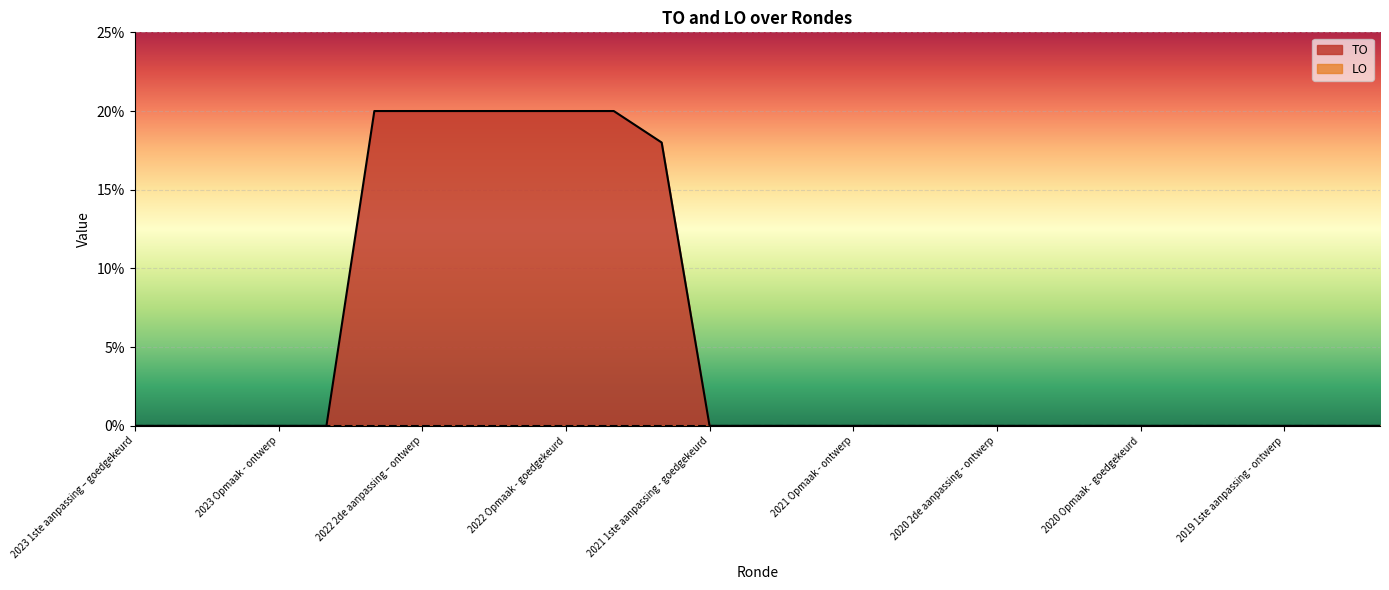

The value at 2019 1ste aanpassing - ontwerp is 8. True or false?

False